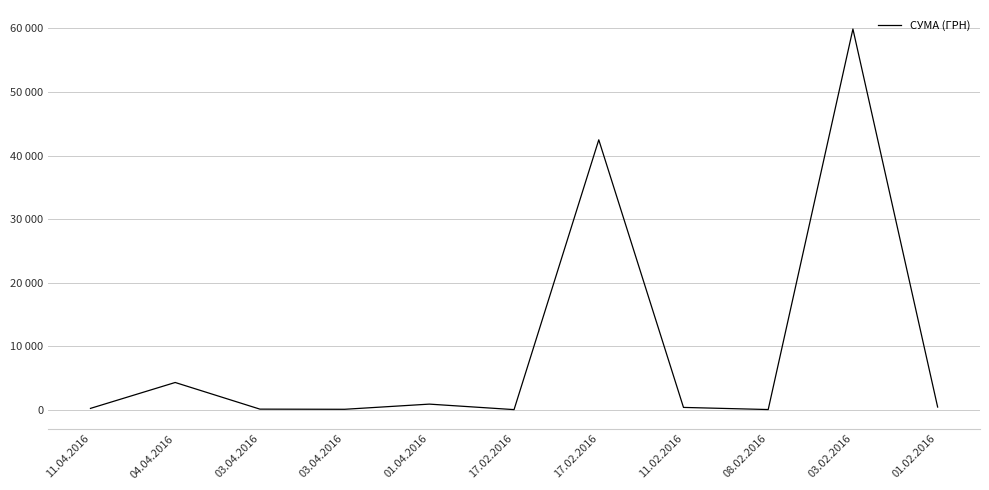

Reading right to left, what are all the values shown in this chart?

417.9	59906.6	27.0	361.1	42471.0	14.6	880.2	66.1	91.0	4284.0	207.4